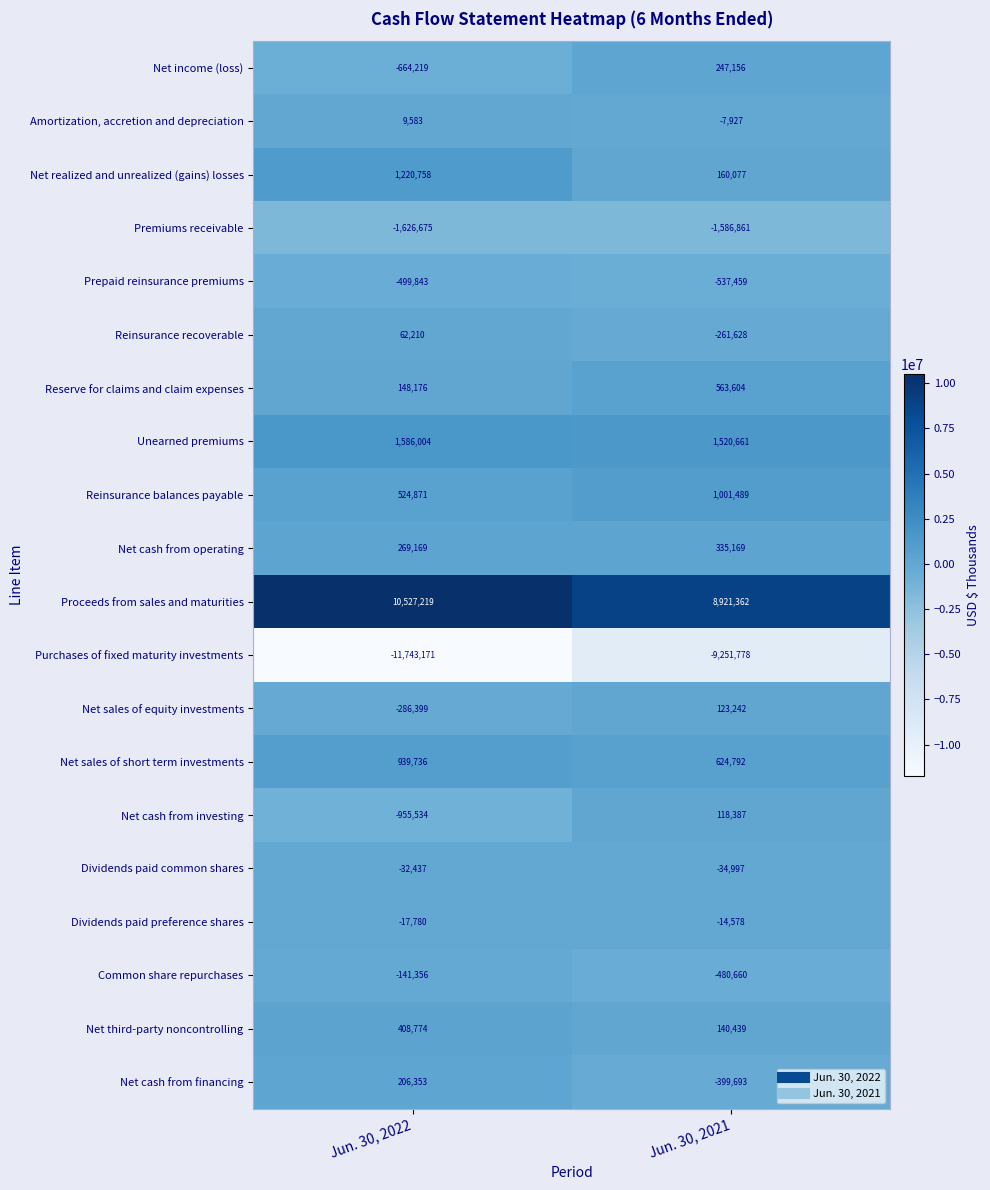

Between Jun. 30, 2022 and Jun. 30, 2021, which series saw the biggest shift?

Purchases of fixed maturity investments